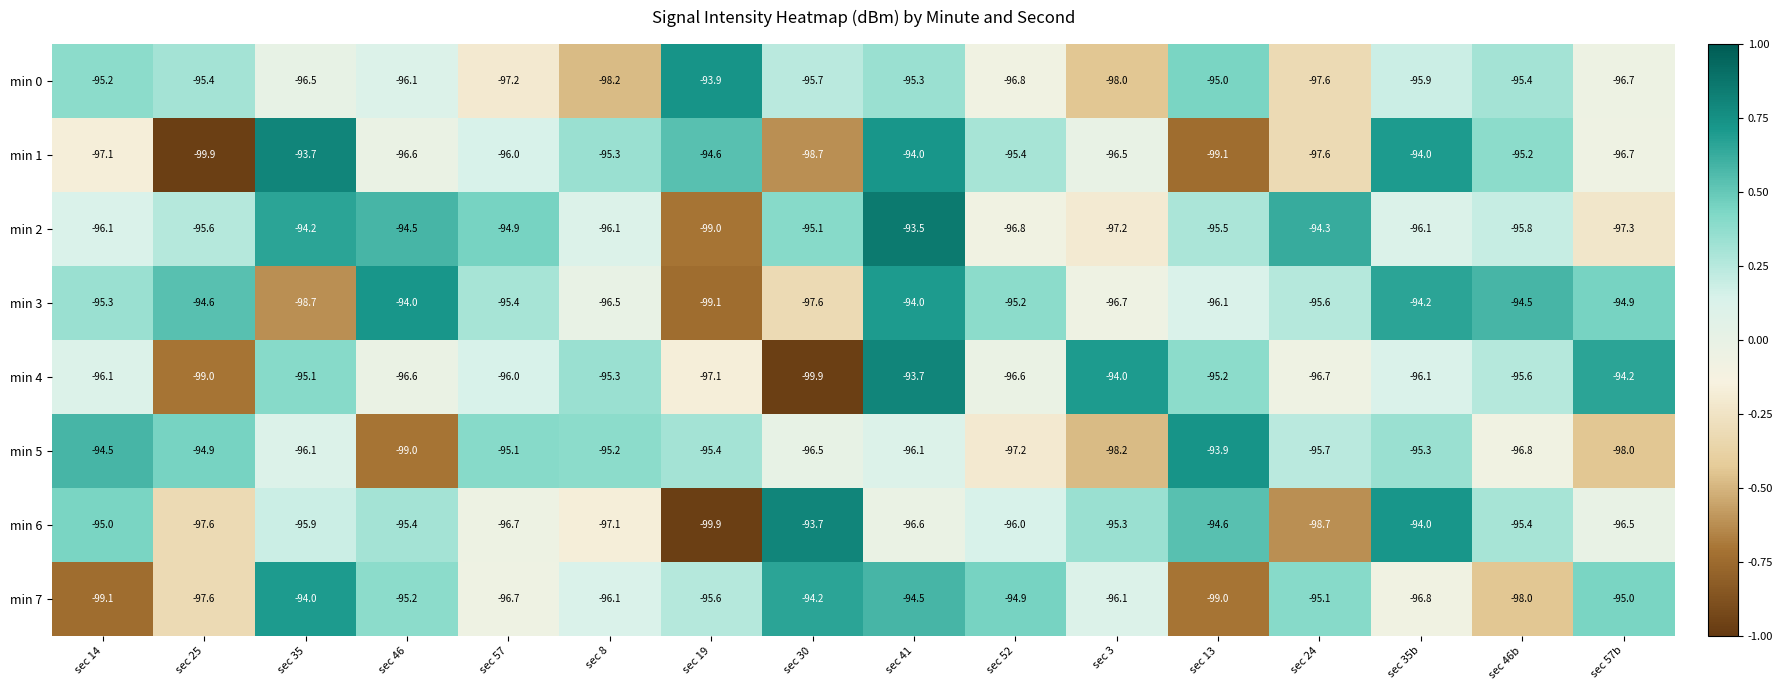

What is the difference between the min 6 values at sec 35b and sec 57b?

2.5